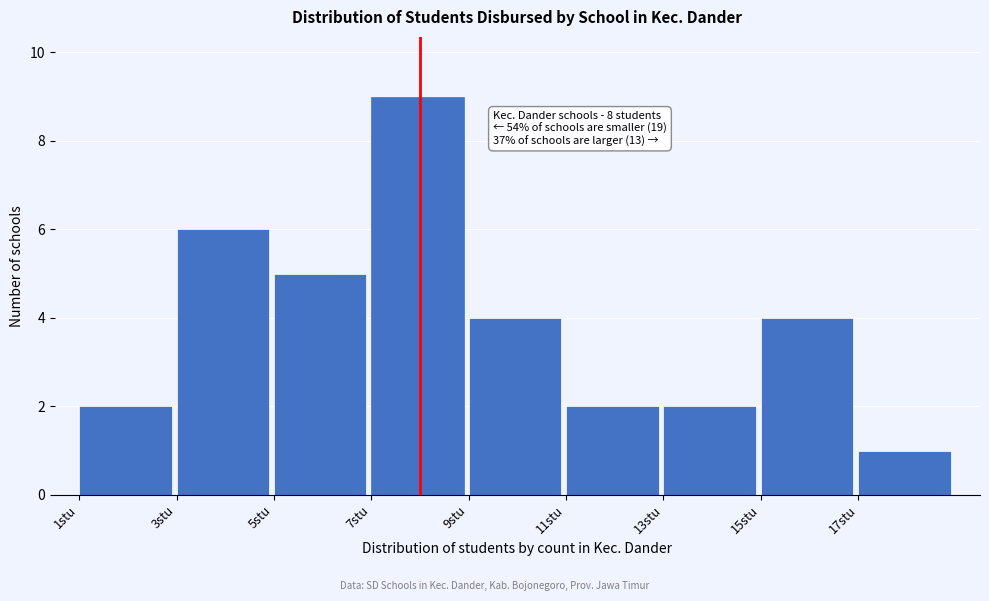

Which range on the x-axis has the tallest bar?

7 to 9